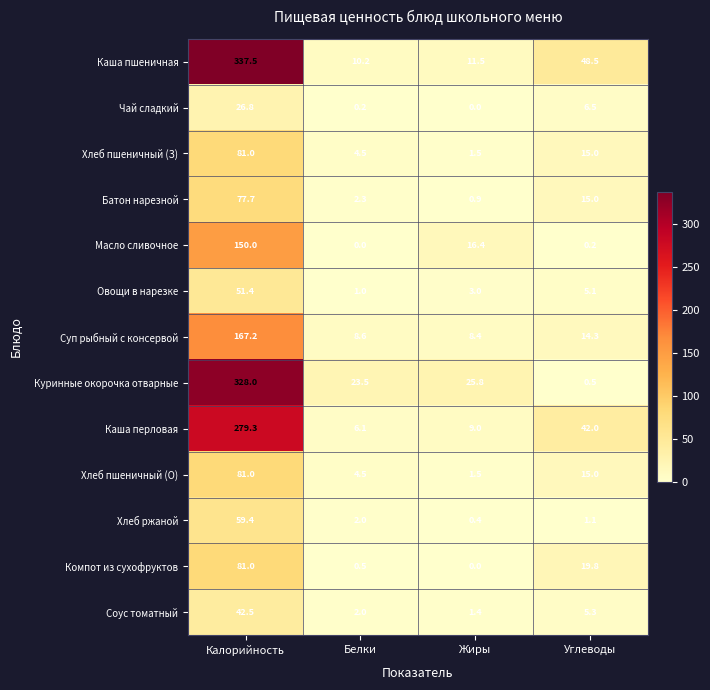

At which label does Масло сливочное first exceed 16?

Калорийность